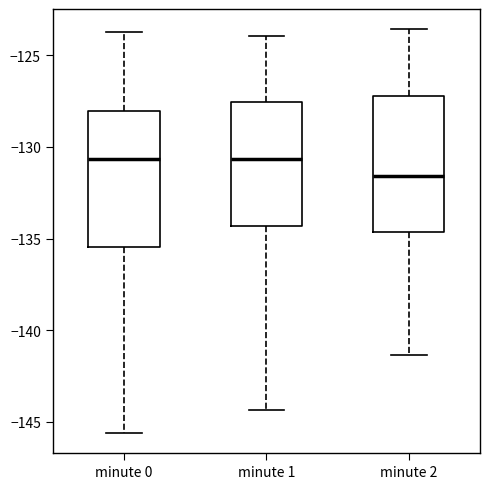

Which box's median line is the lowest?

minute 2